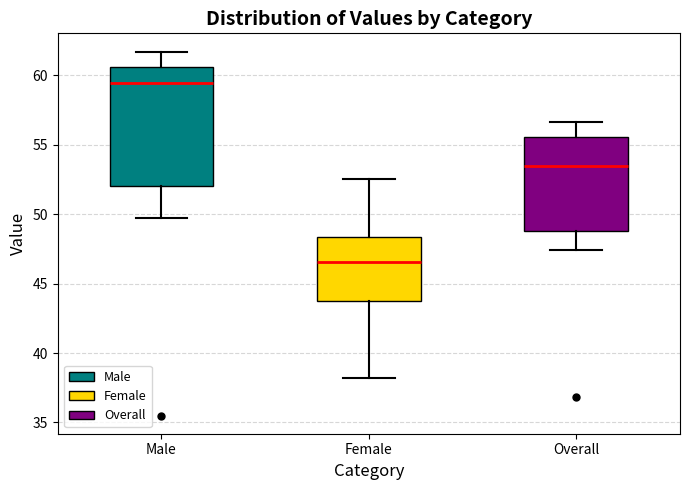

Which box's median line is the highest?

Male